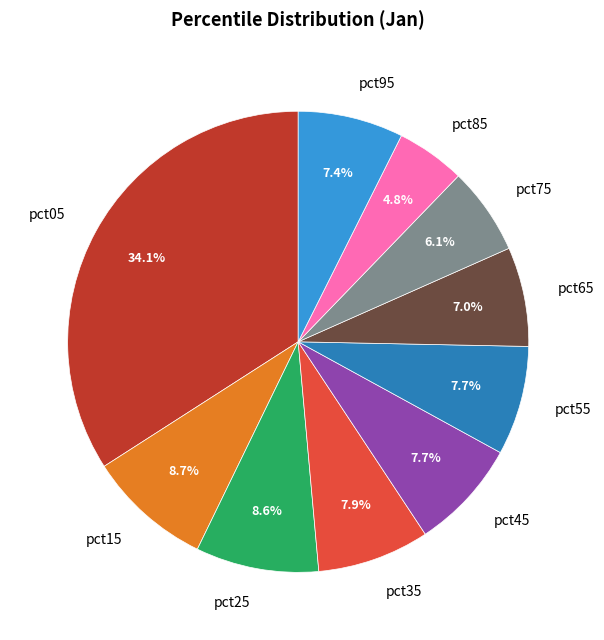

Do pct55 and pct25 together represent more than half of the pie?

No